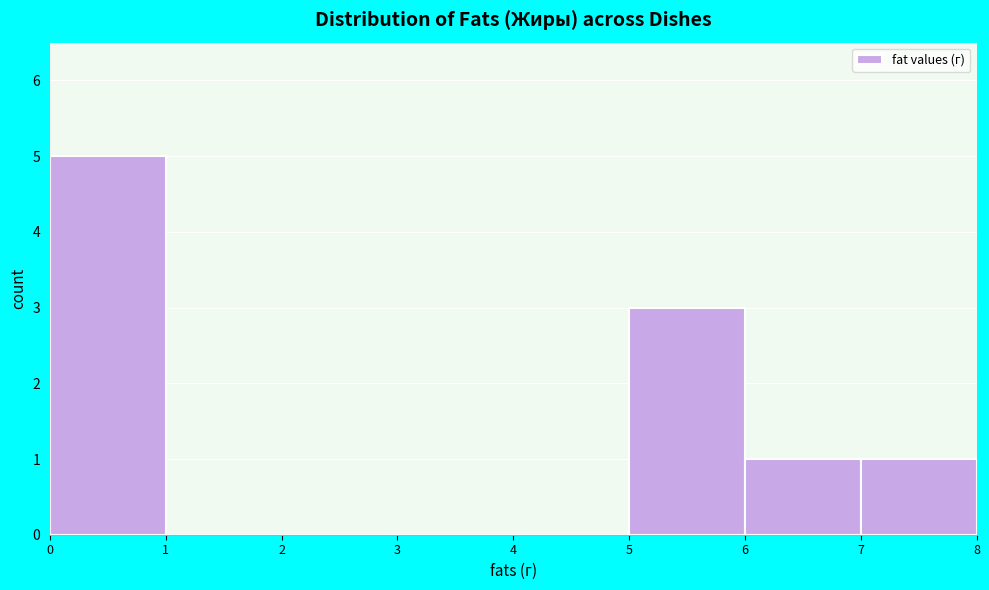

Reading left to right, transcribe this chart: for each bar, give the range it covers on the x-axis and its height. The values are not printed on the chart, so give them approximately, as read against the axis.

0 to 1: 5
1 to 2: 0
2 to 3: 0
3 to 4: 0
4 to 5: 0
5 to 6: 3
6 to 7: 1
7 to 8: 1